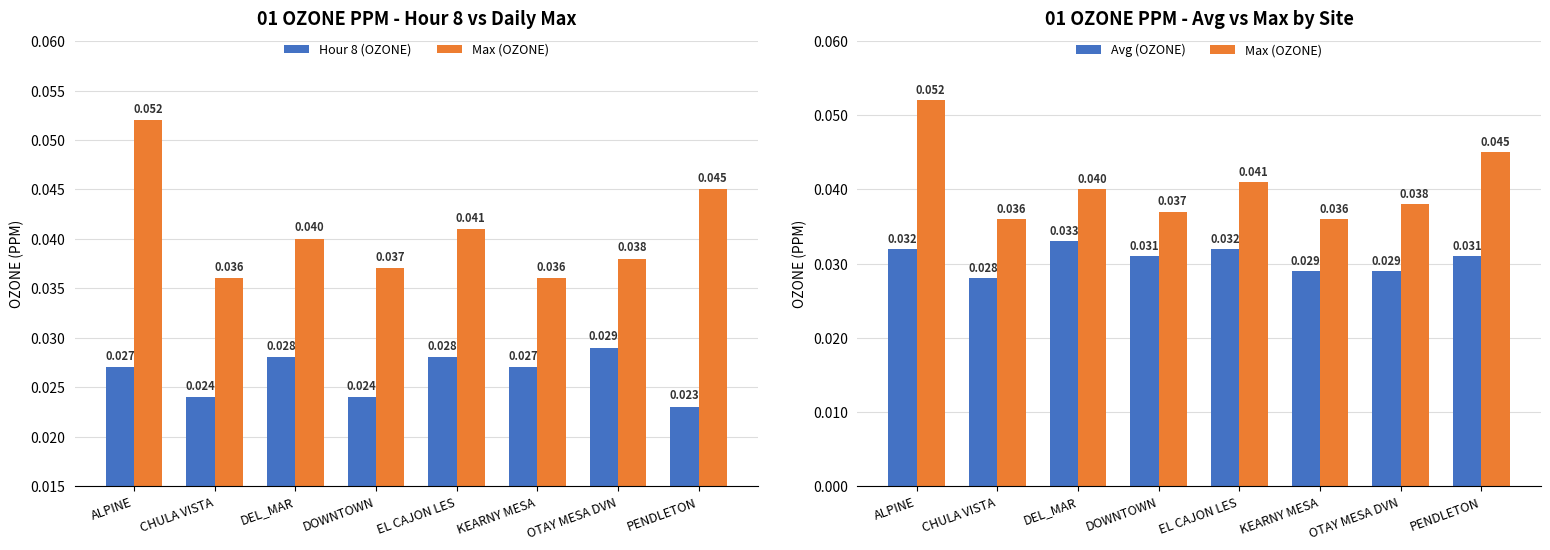

What are all the series names shown in the legend?

Hour 8 (OZONE), Max (OZONE), Avg (OZONE)